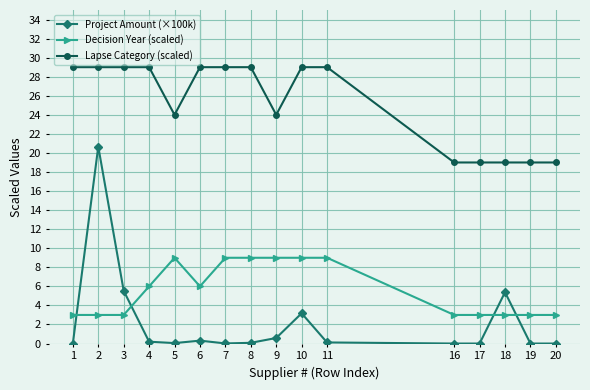

The Decision Year (scaled) series shows 6.0 at 4. True or false?

True